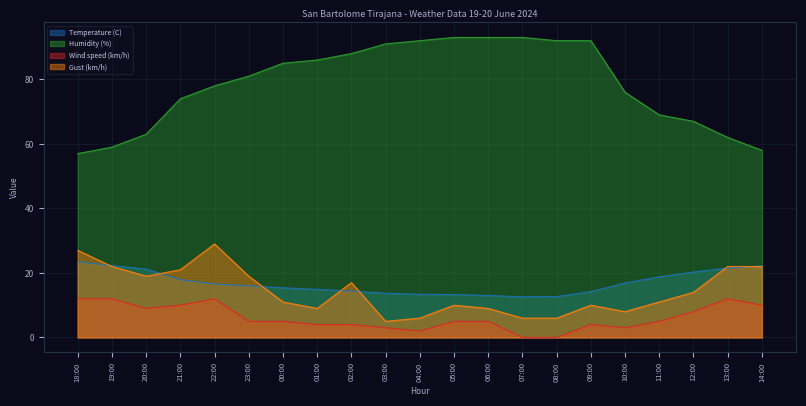

True or false: Humidity (%) and Gust (km/h) cross at least once.

False